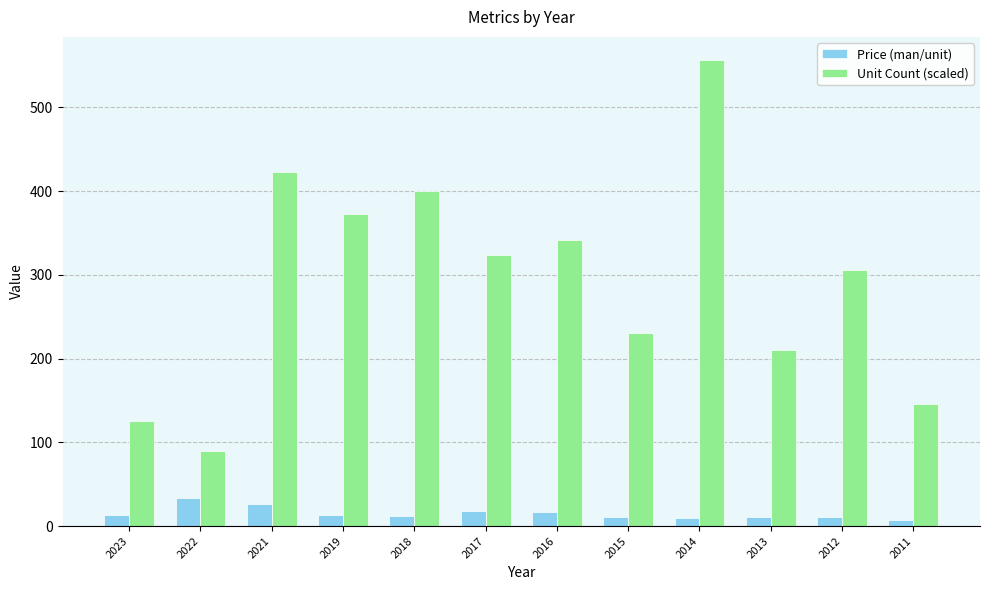

Which label corresponds to the largest value in the chart?

2014